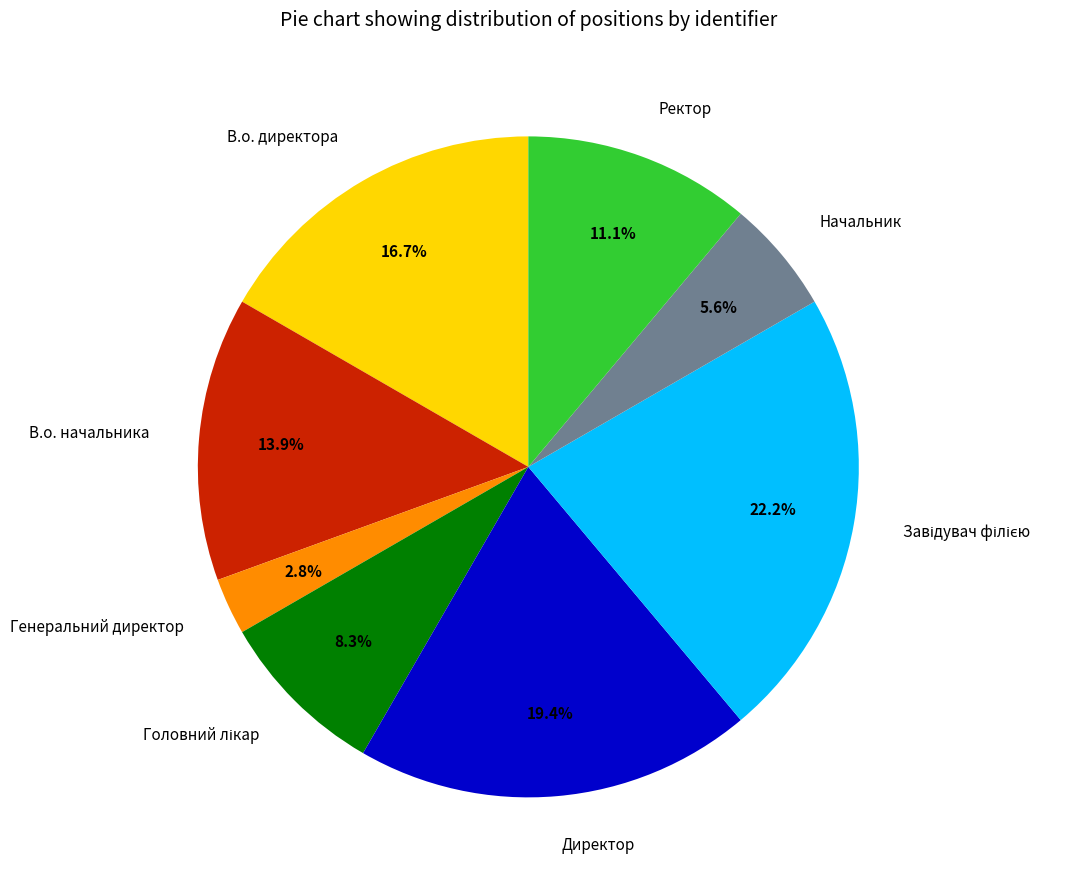

Which category has the smallest portion of the pie?

Генеральний директор